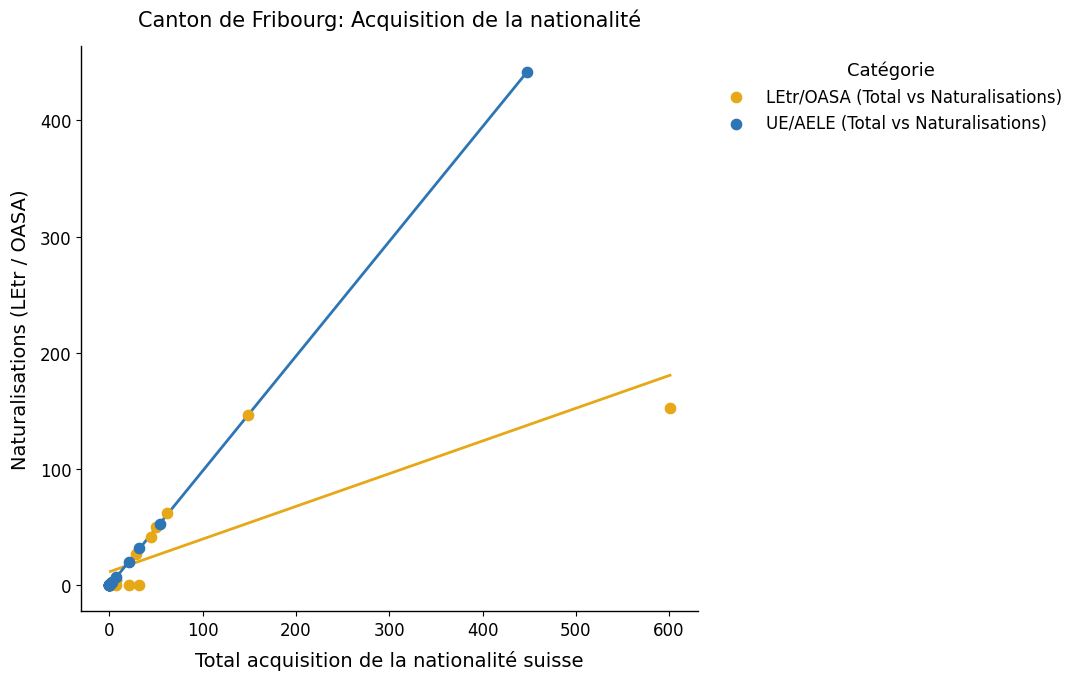

Which series has the largest Y range (max minus min)?

UE/AELE (Total vs Naturalisations)